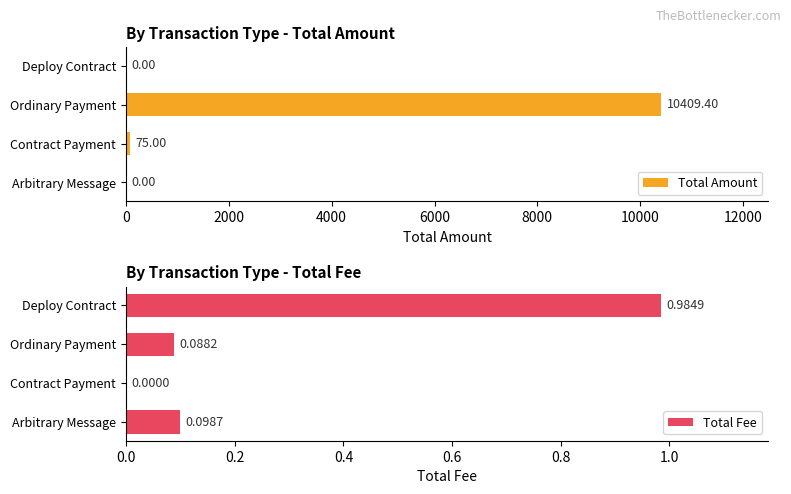

What is the sum of all Total Amount values?

10484.4